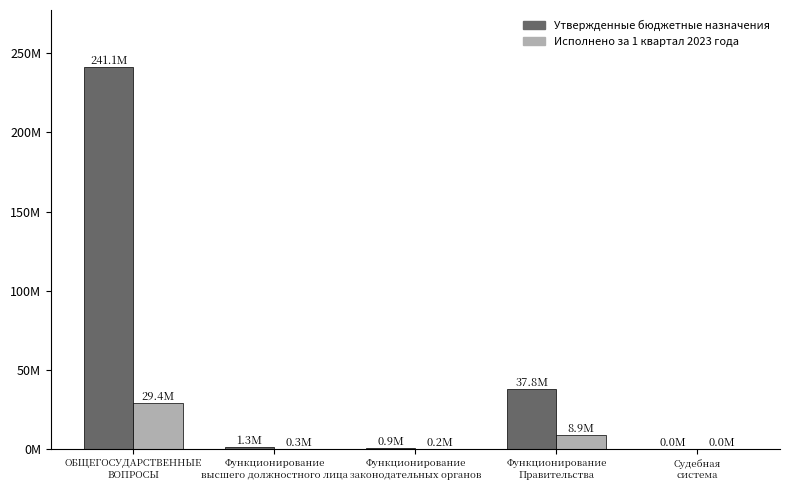

Rank the series by their maximum value, from highest to lowest.

Утвержденные бюджетные назначения, Исполнено за 1 квартал 2023 года